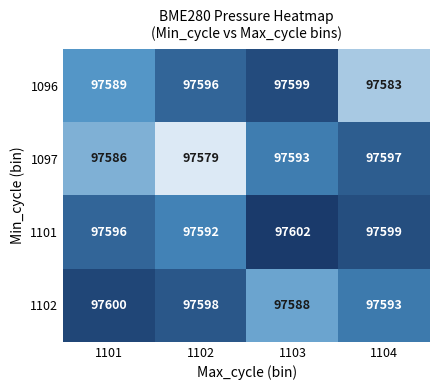

Reading left to right, extract all data points from this chart.

1096: 1101=97589	1102=97596	1103=97599	1104=97583
1097: 1101=97586	1102=97579	1103=97593	1104=97597
1101: 1101=97596	1102=97592	1103=97602	1104=97599
1102: 1101=97600	1102=97598	1103=97588	1104=97593